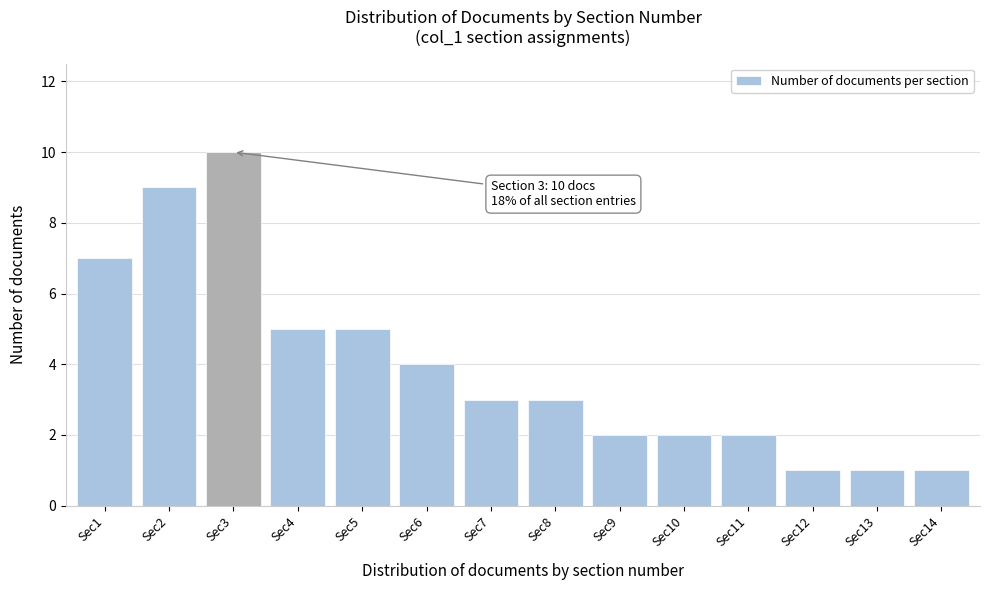

Reading left to right, extract all data points from this chart.

Sec1=7	Sec2=9	Sec3=10	Sec4=5	Sec5=5	Sec6=4	Sec7=3	Sec8=3	Sec9=2	Sec10=2	Sec11=2	Sec12=1	Sec13=1	Sec14=1